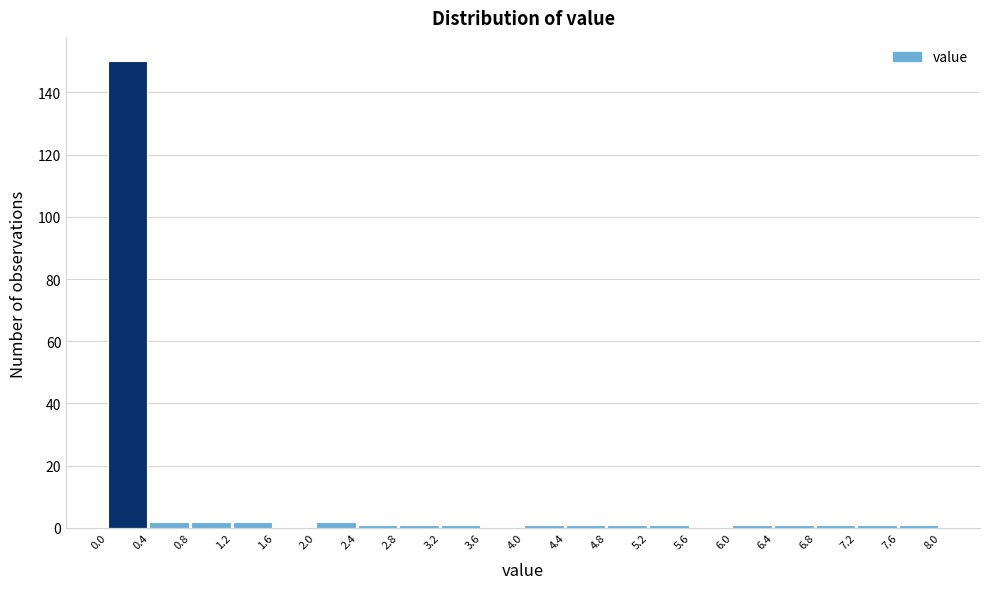

Which range on the x-axis has the tallest bar?

0.0 to 0.4